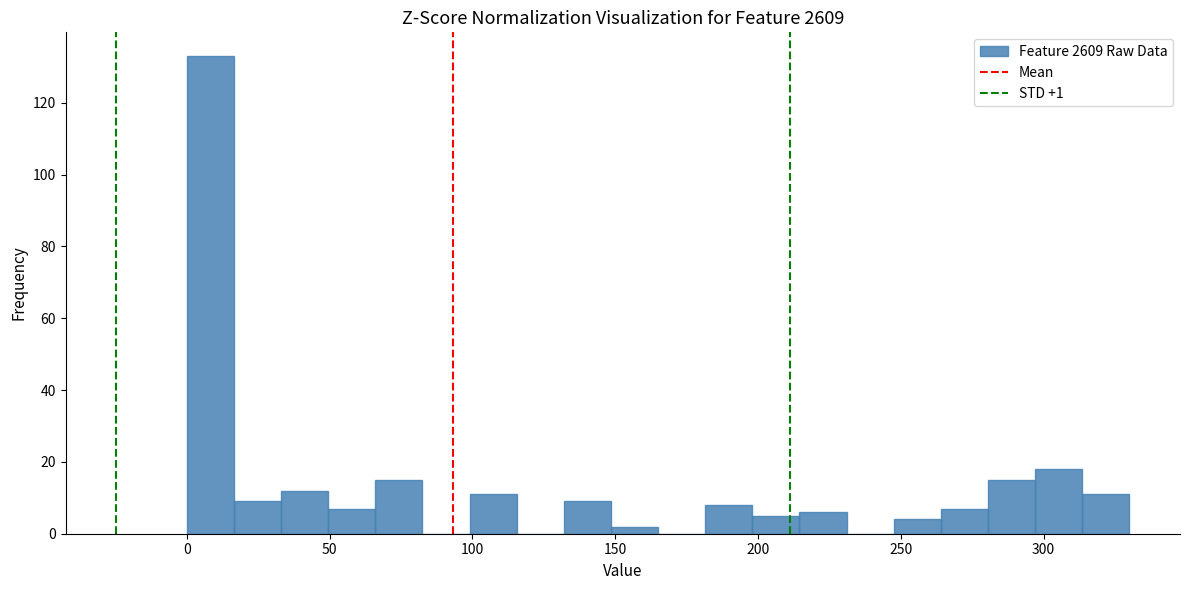

Around what value on the x-axis is the tallest bar? Give the approximate position of its centre, as read against the axis.

10